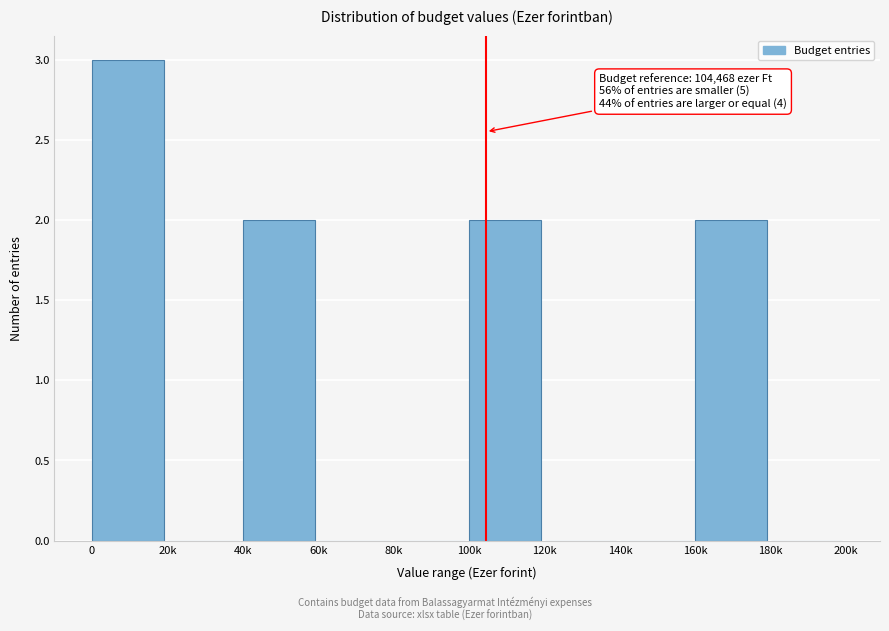

Reading right to left, what are all the values shown in this chart?

180k=0	160k=2	140k=0	120k=0	100k=2	80k=0	60k=0	40k=2	20k=0	0=3